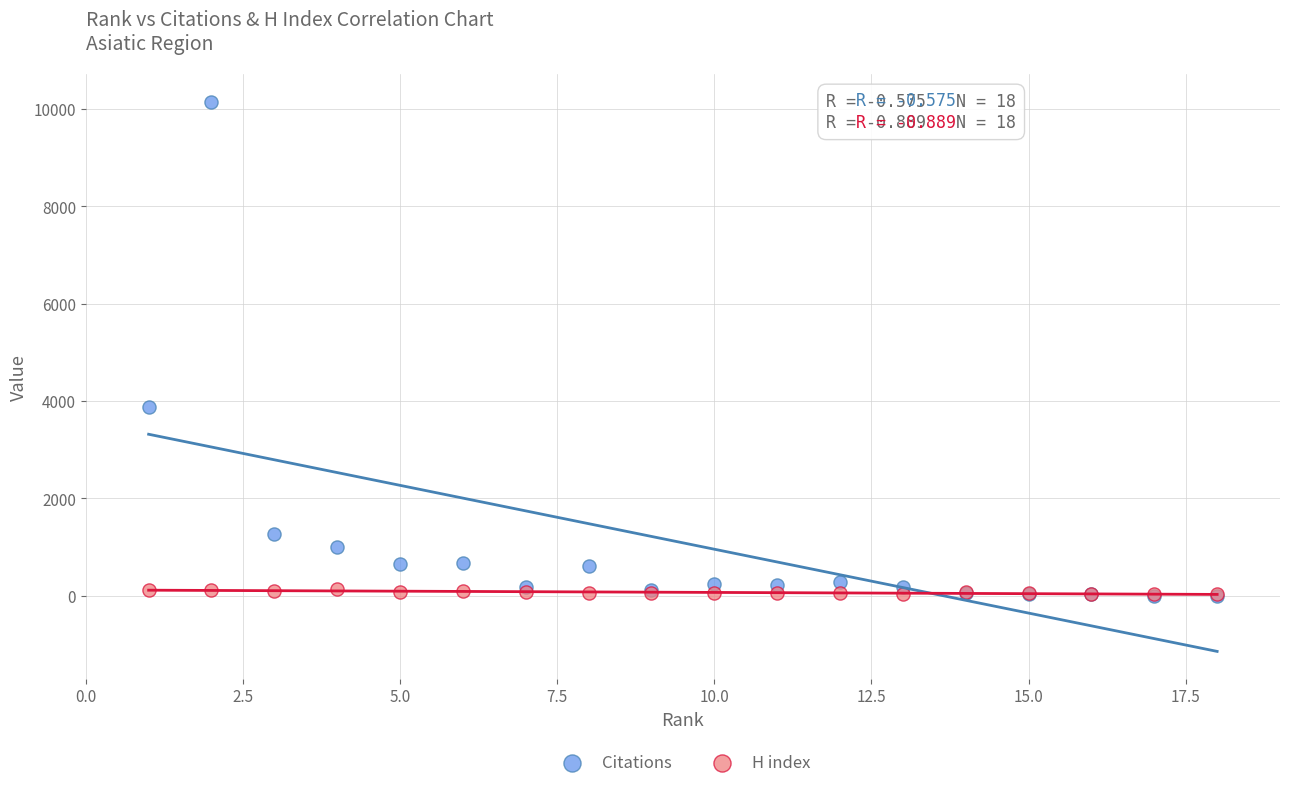

Which series has the largest Y range (max minus min)?

Citations